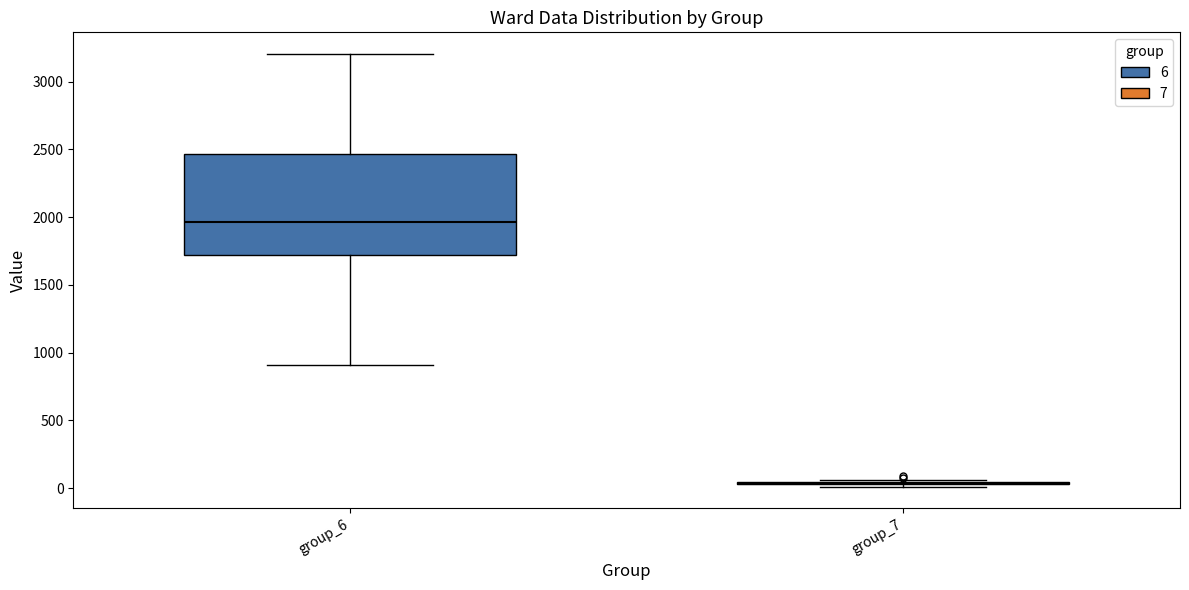

Reading left to right, read every box against the y-axis: the position of its median line, the range the box covers, and the ends of its whiskers. The values are not printed on the chart, so give them approximately, as read against the axis.

group_6: median 1950, box 1700 to 2450, whiskers 900 to 3200
group_7: box collapsed to a line at 50, whiskers 0 to 50